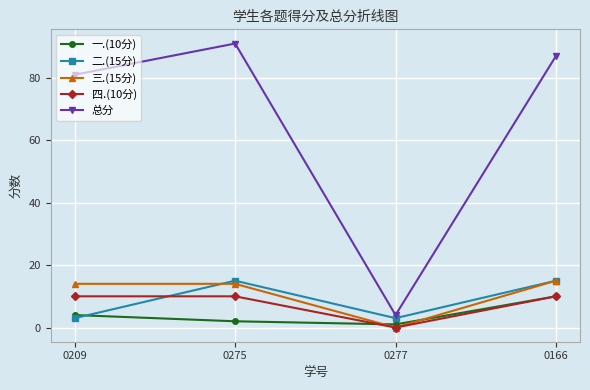

Reading right to left, list all the values displayed in this chart.

一.(10分): 0166=10	0277=1	0275=2	0209=4
二.(15分): 0166=15	0277=3	0275=15	0209=3
三.(15分): 0166=15	0277=0	0275=14	0209=14
四.(10分): 0166=10	0277=0	0275=10	0209=10
总分: 0166=87	0277=4	0275=91	0209=81